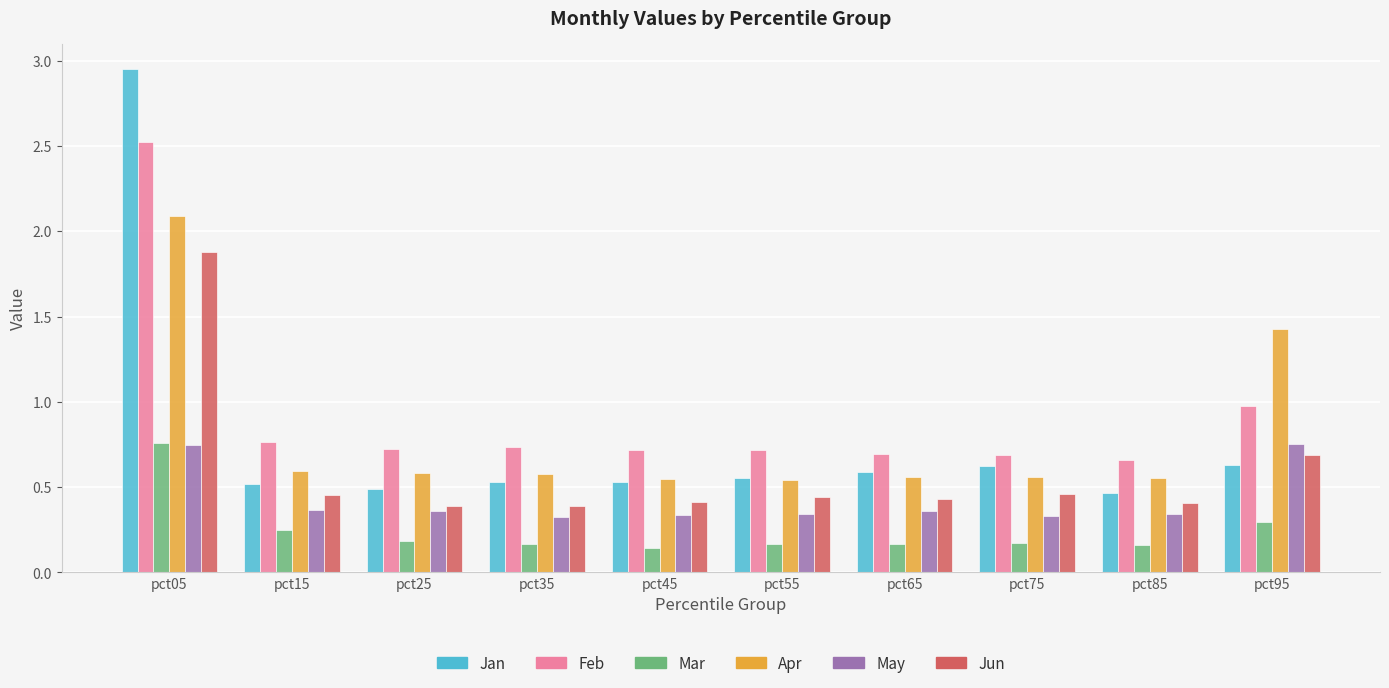

What is the maximum value for Feb?

2.5